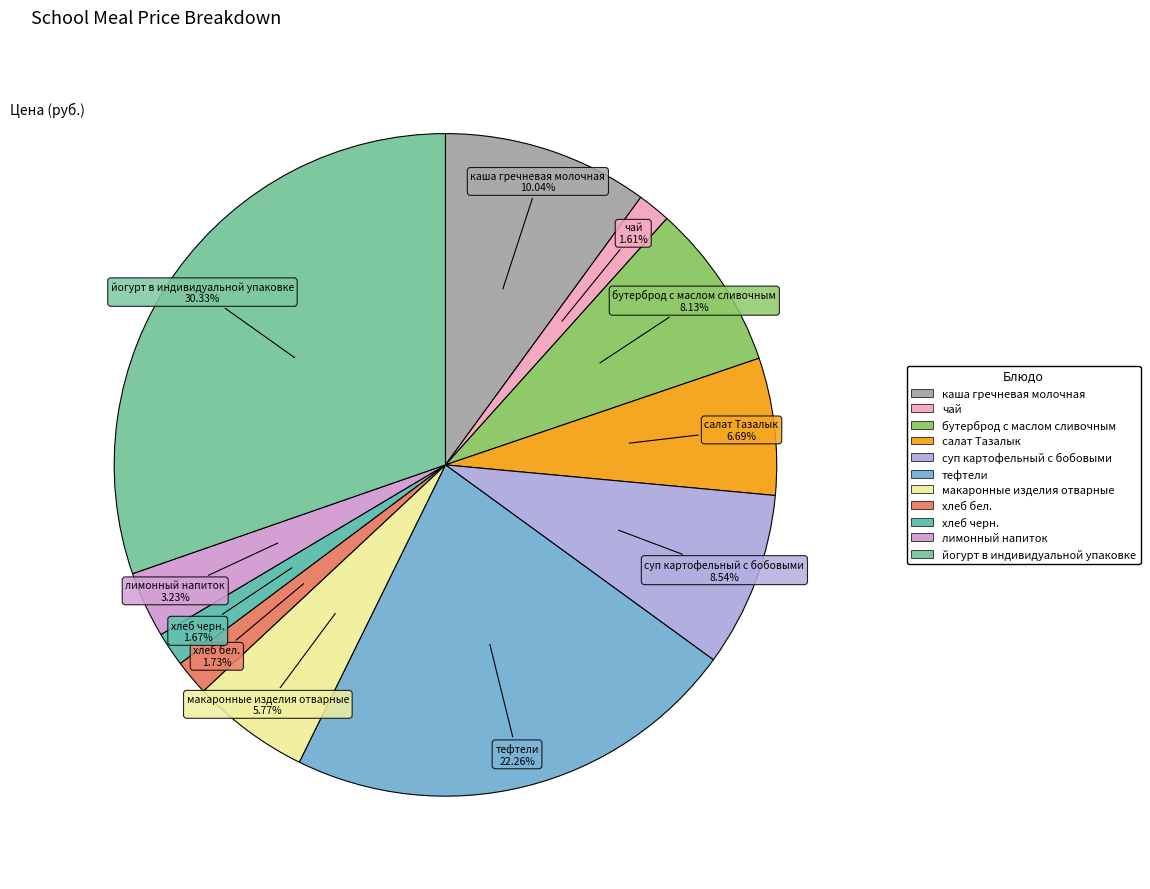

To the nearest percent, what is the difference between the макаронные изделия отварные and йогурт в индивидуальной упаковке slice percentages?

25%